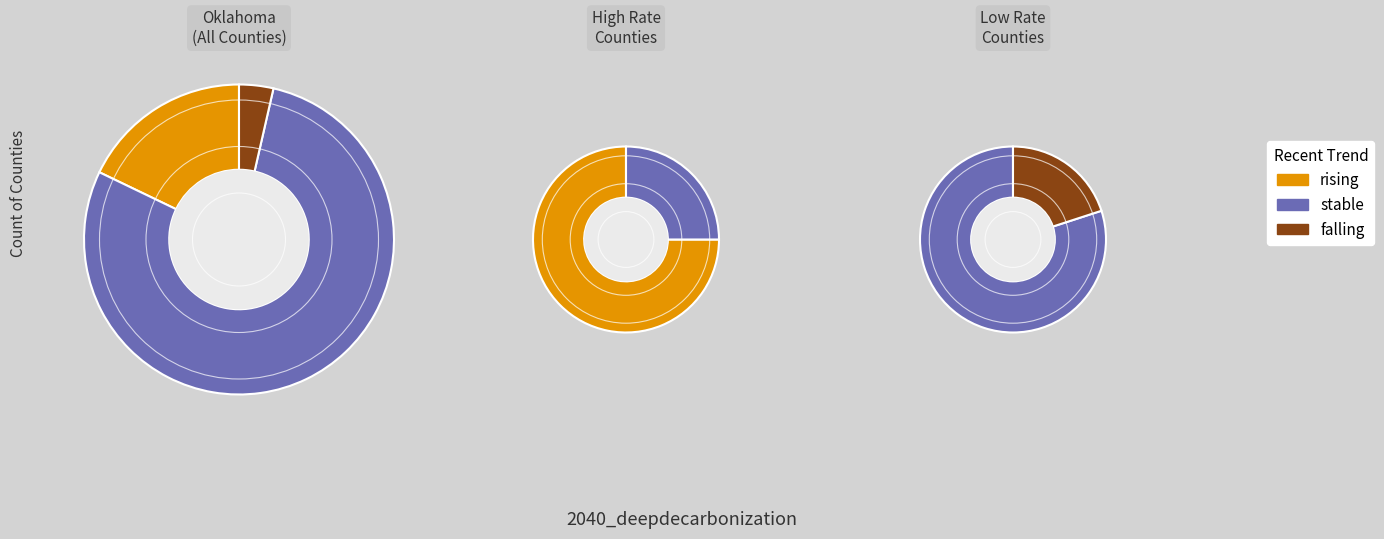

Is it true that falling is 1% of the pie?

False